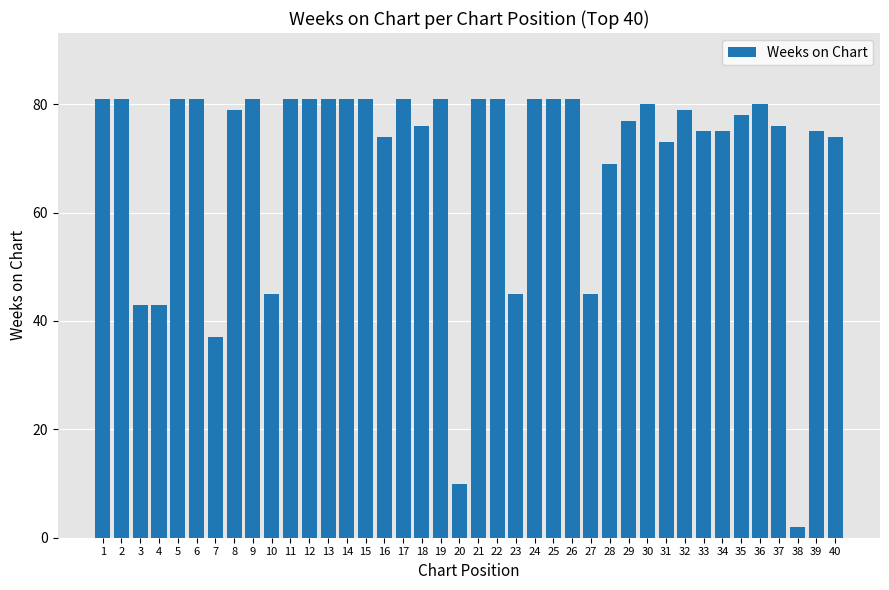

What is the value of the 5th bar from the left?

81